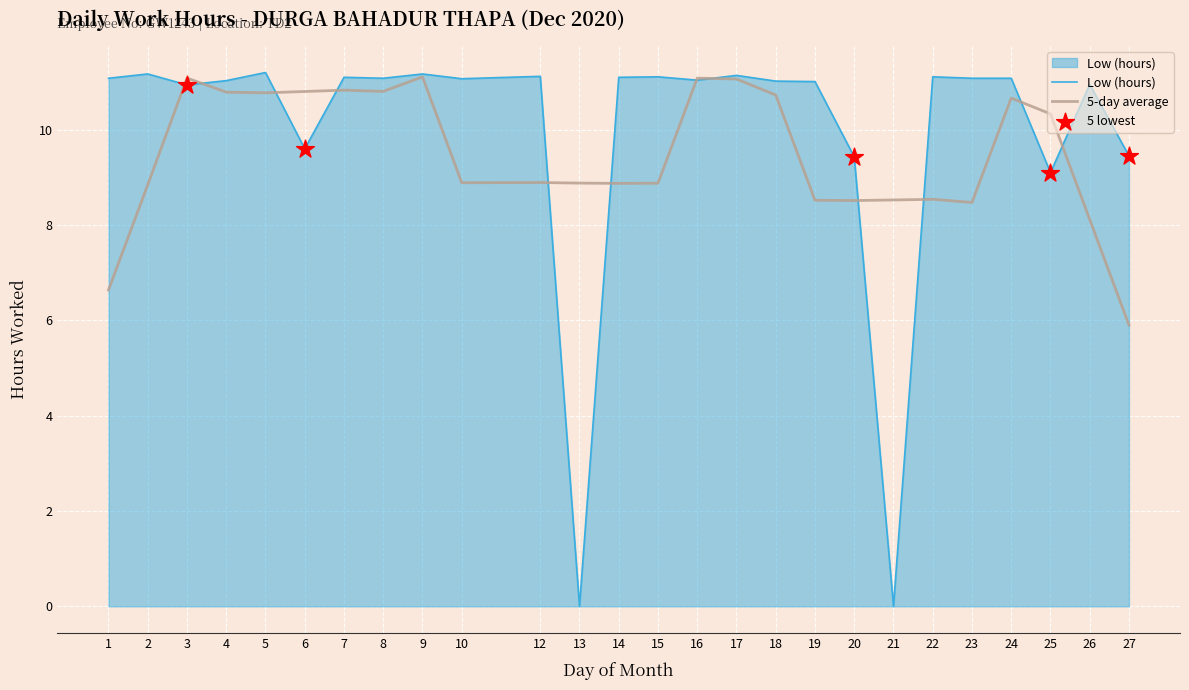

What is the spread (max minus min) of values at 20?

0.9